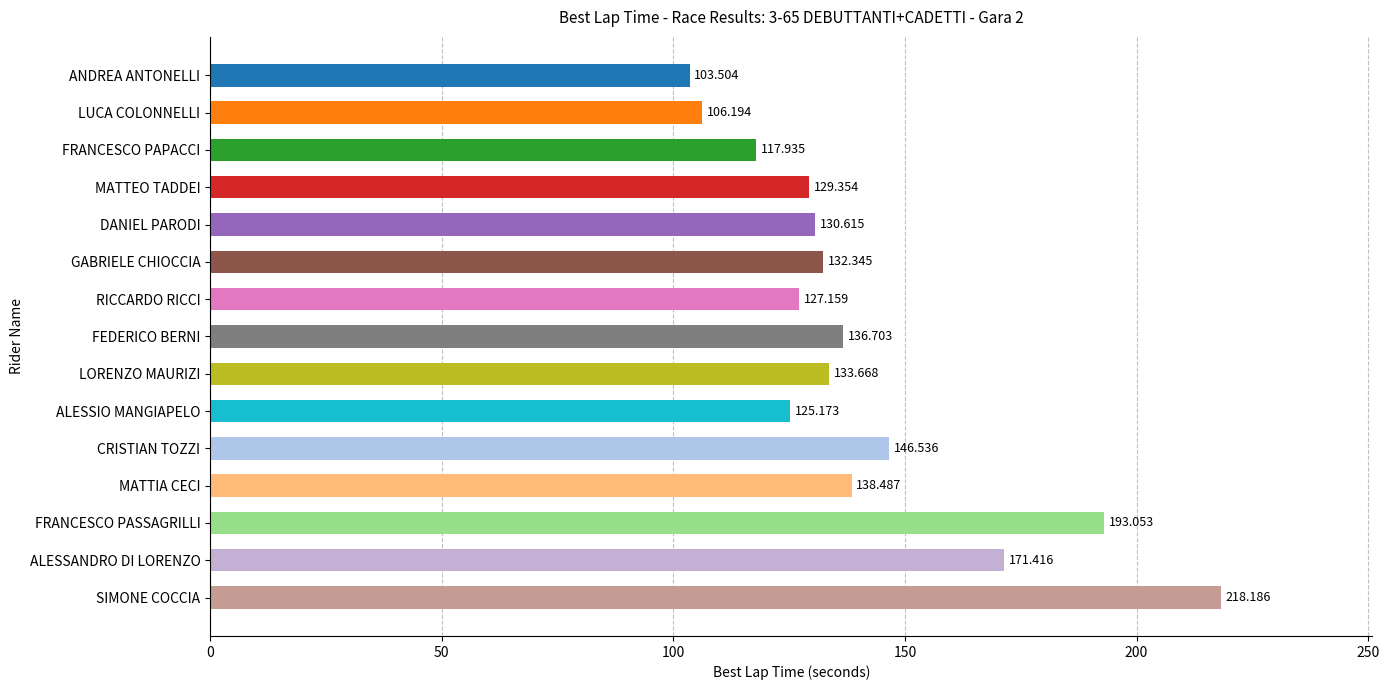

At which label is the value closest to 160?

ALESSANDRO DI LORENZO